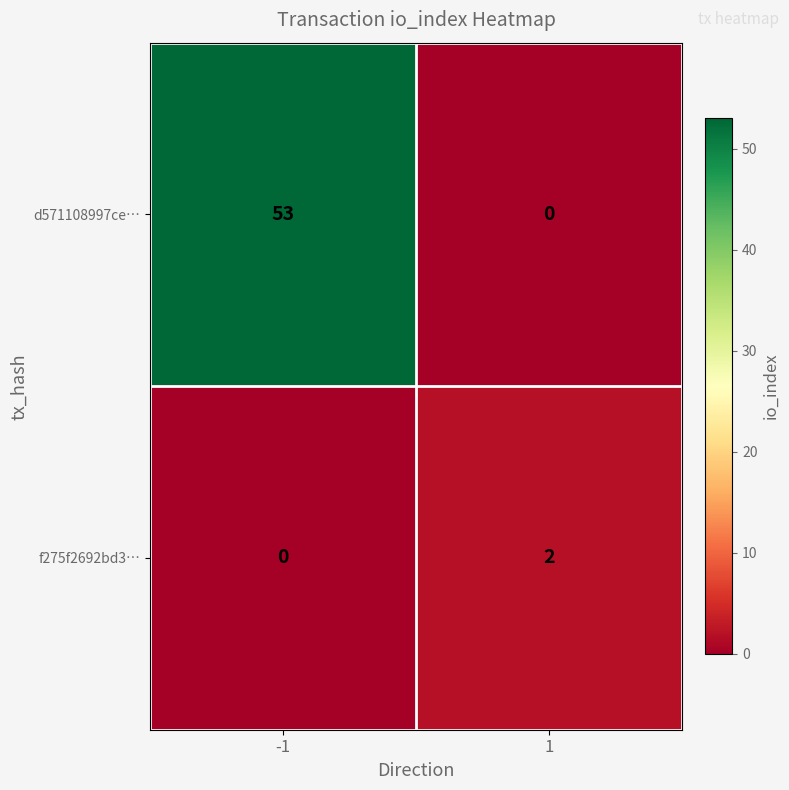

Which series has the widest spread of values?

d571108997ce…